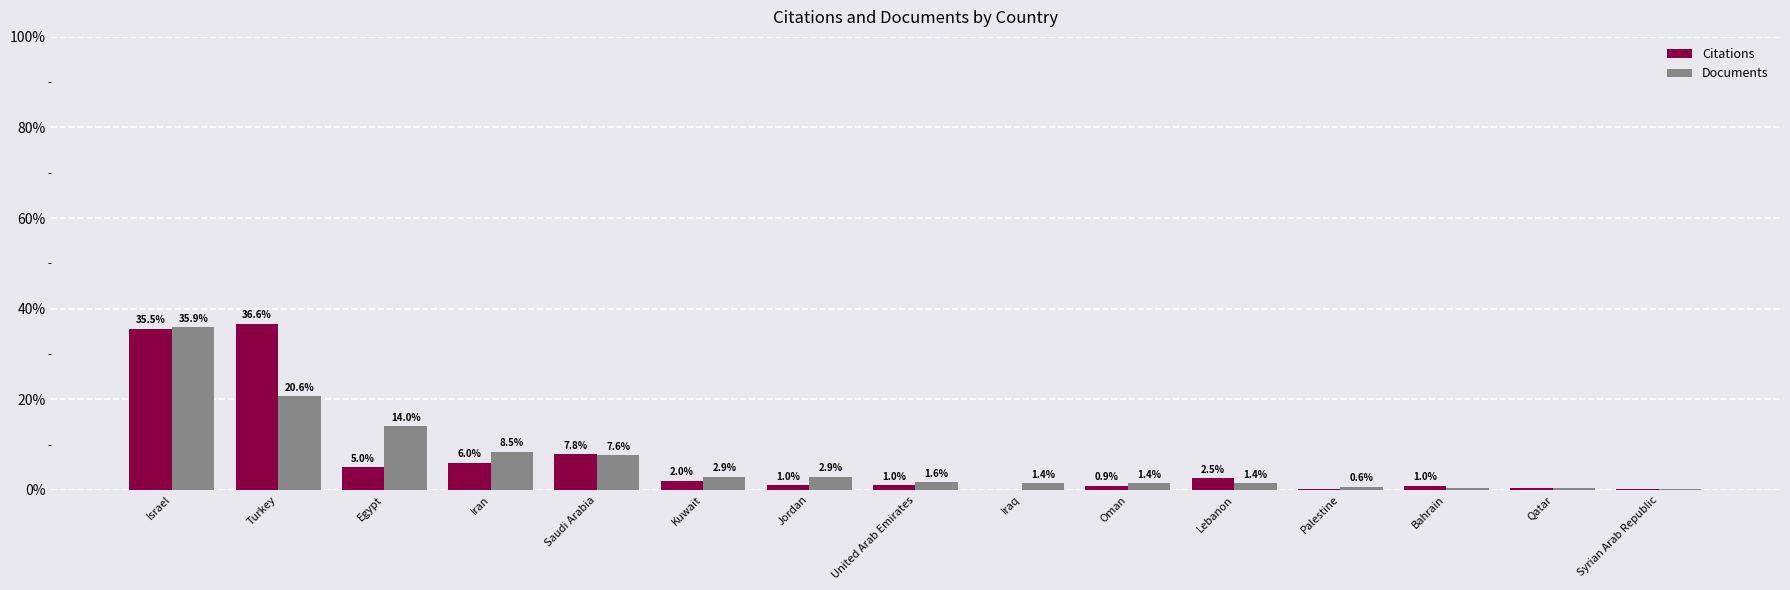

What is the sum of the Citations values at Syrian Arab Republic and Saudi Arabia?

7.9